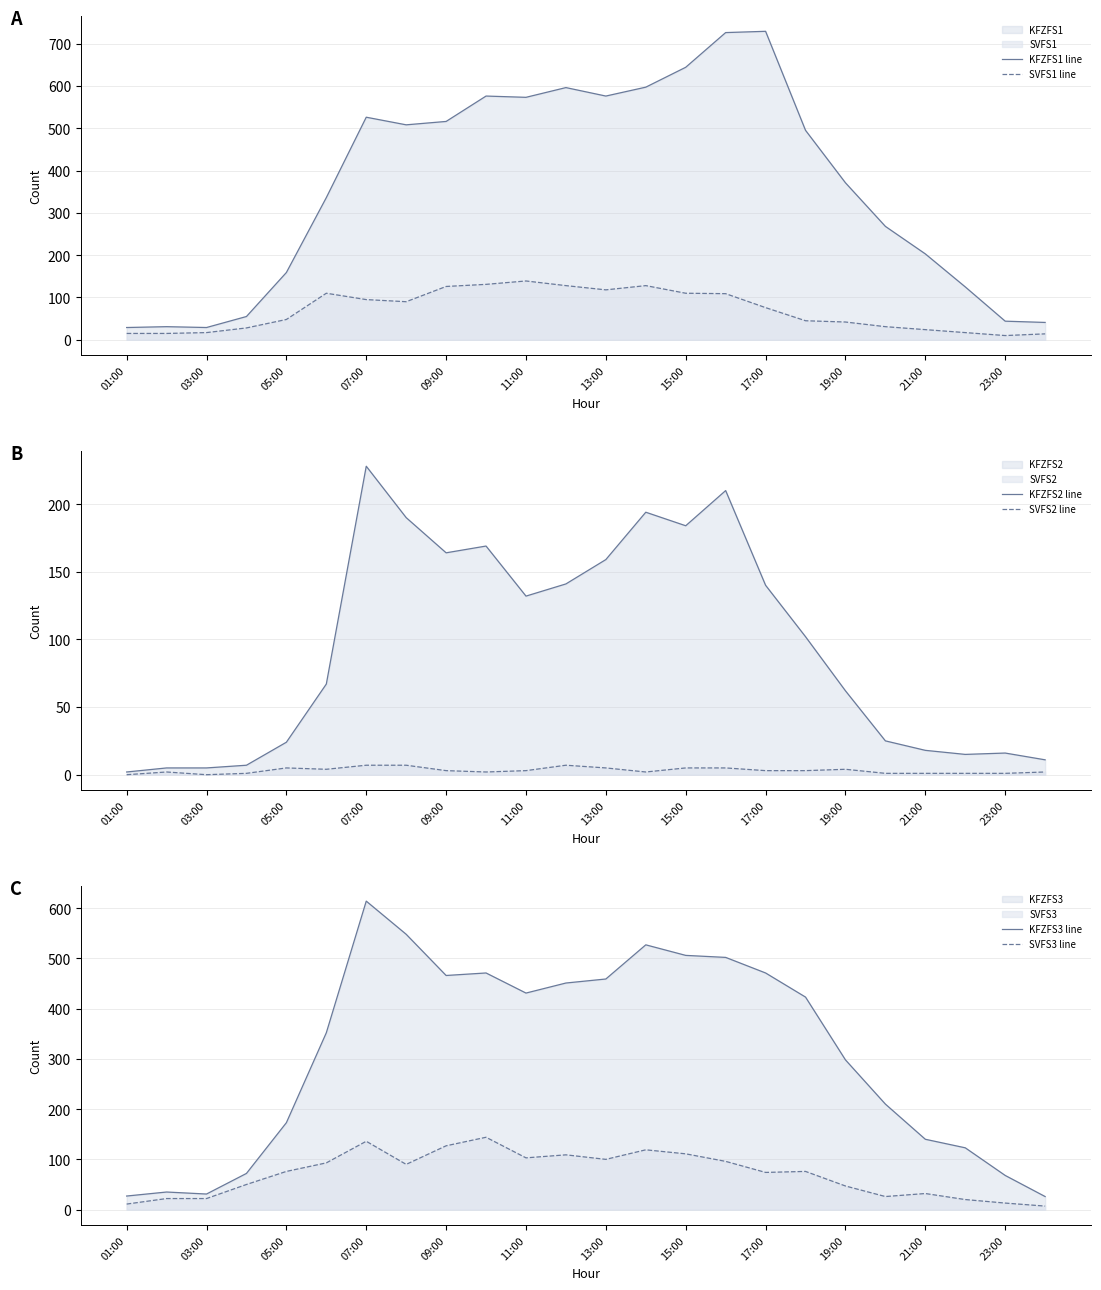

True or false: SVFS1 line has a value of 48 at 05:00.

True